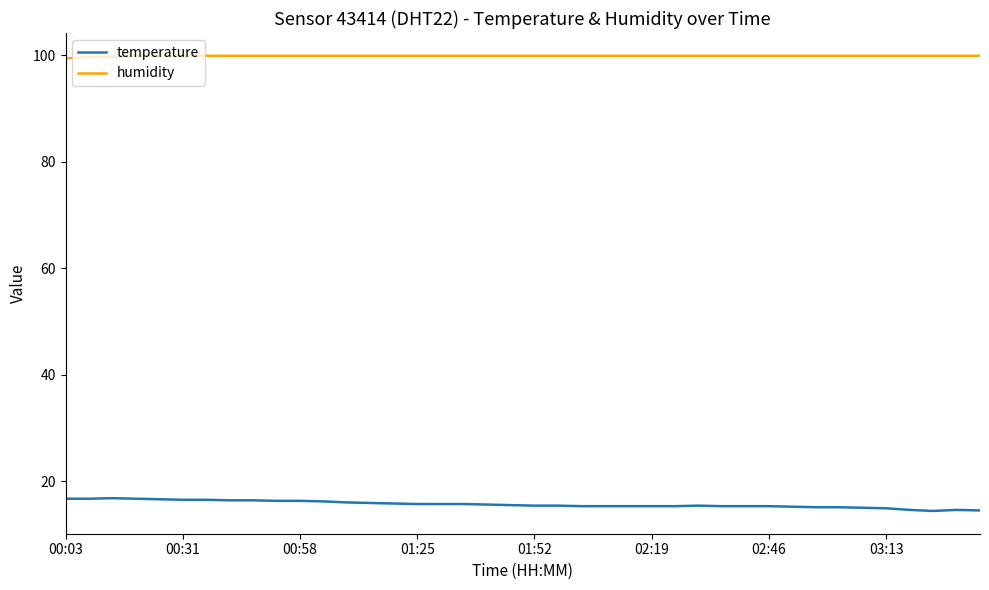

True or false: humidity and temperature intersect in this chart.

False